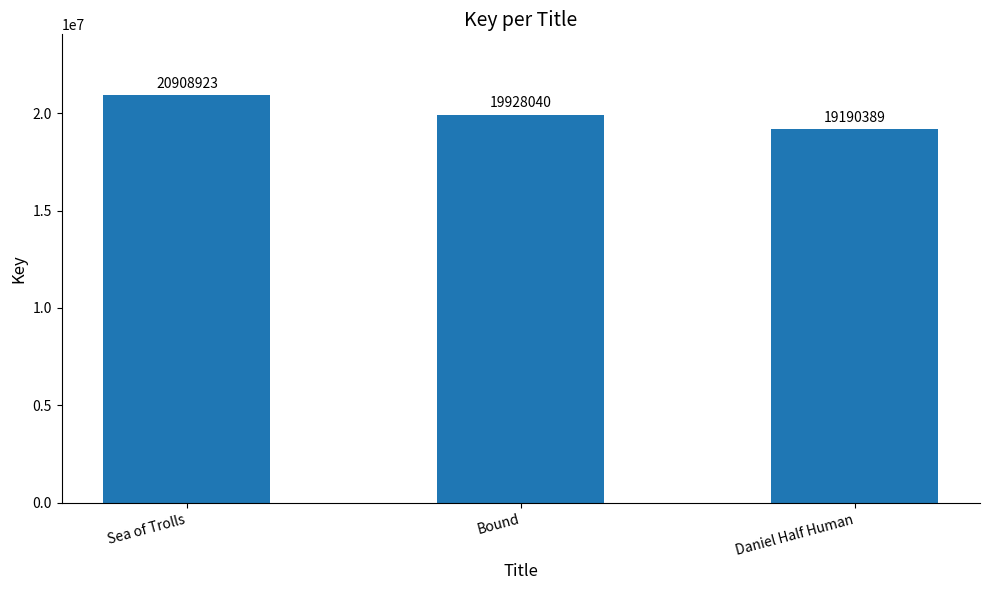

Reading left to right, what are all the values shown in this chart?

Sea of Trolls=20908923	Bound=19928040	Daniel Half Human=19190389